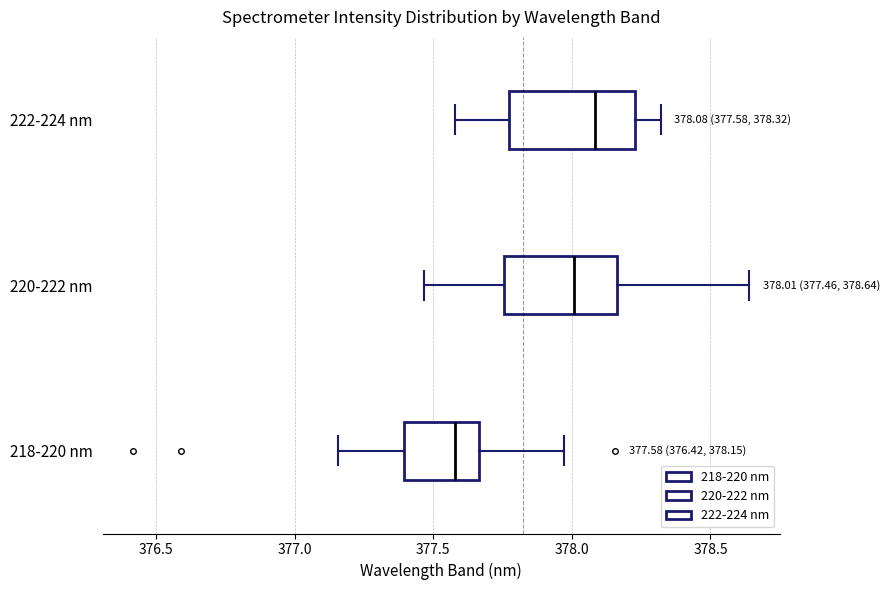

Which box has the furthest to the right median line?

222-224 nm